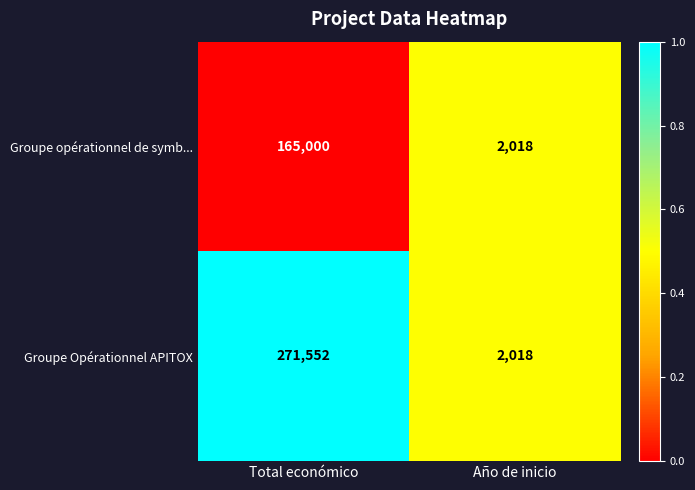

List the series in order of their peak value, highest first.

Groupe Opérationnel APITOX, Groupe opérationnel de symb...